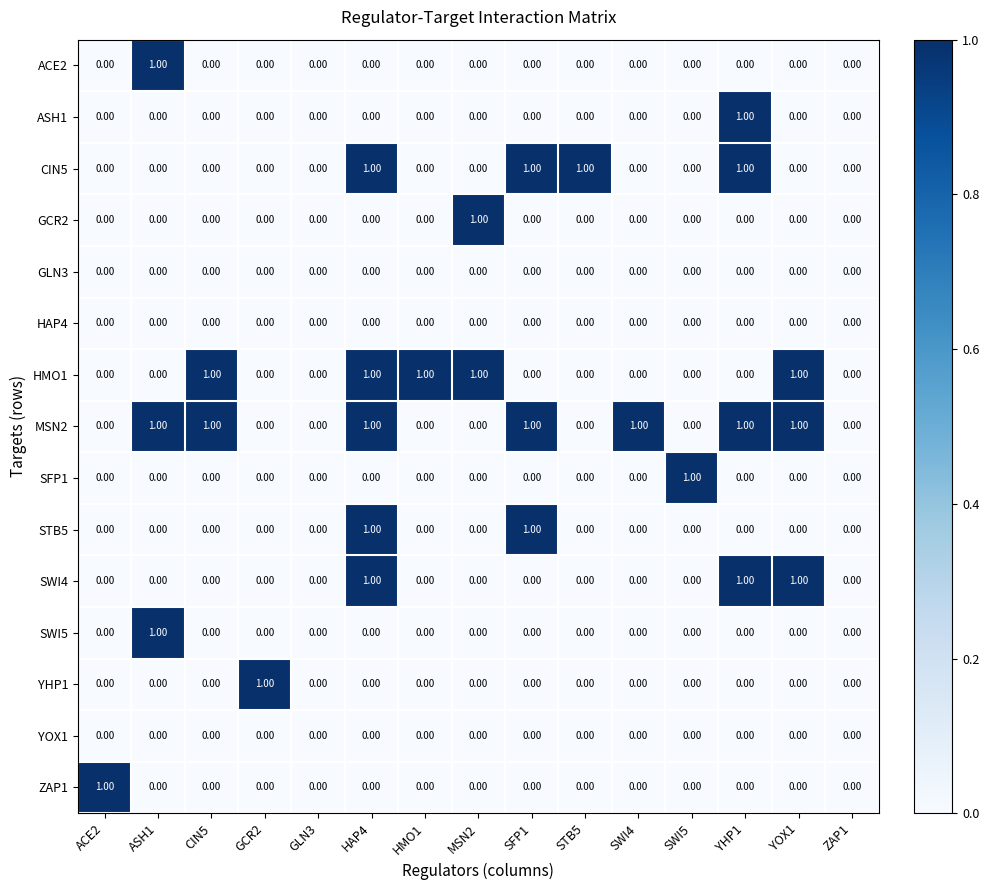

What is the total value across all series at SFP1?

3